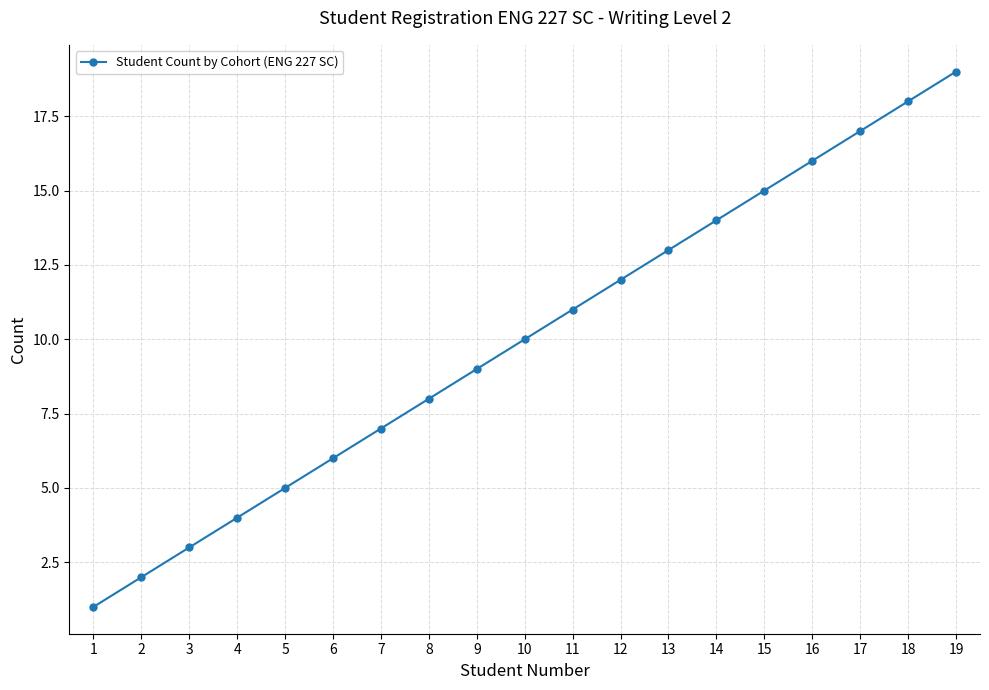

Rank the categories by value from lowest to highest.

1, 2, 3, 4, 5, 6, 7, 8, 9, 10, 11, 12, 13, 14, 15, 16, 17, 18, 19